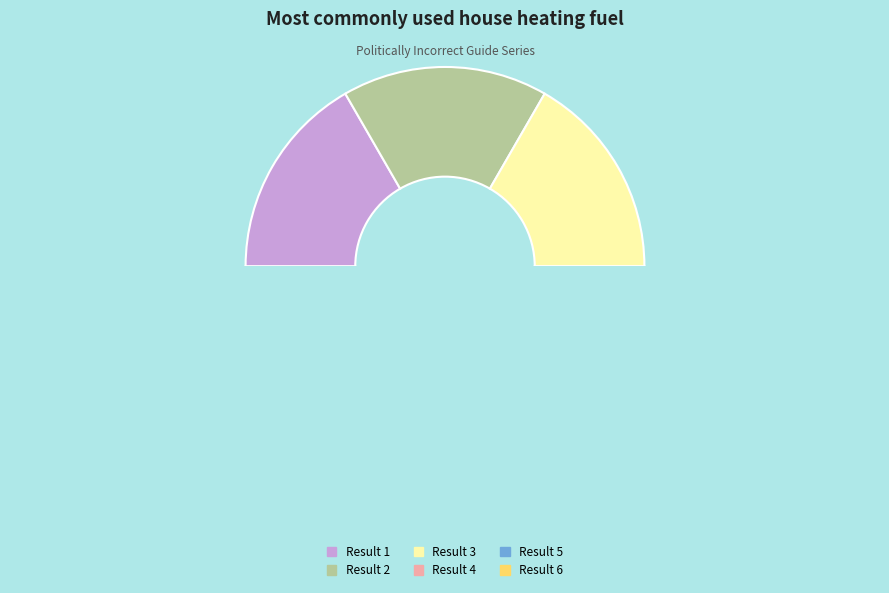

Which category has the smallest portion of the pie?

Result 3